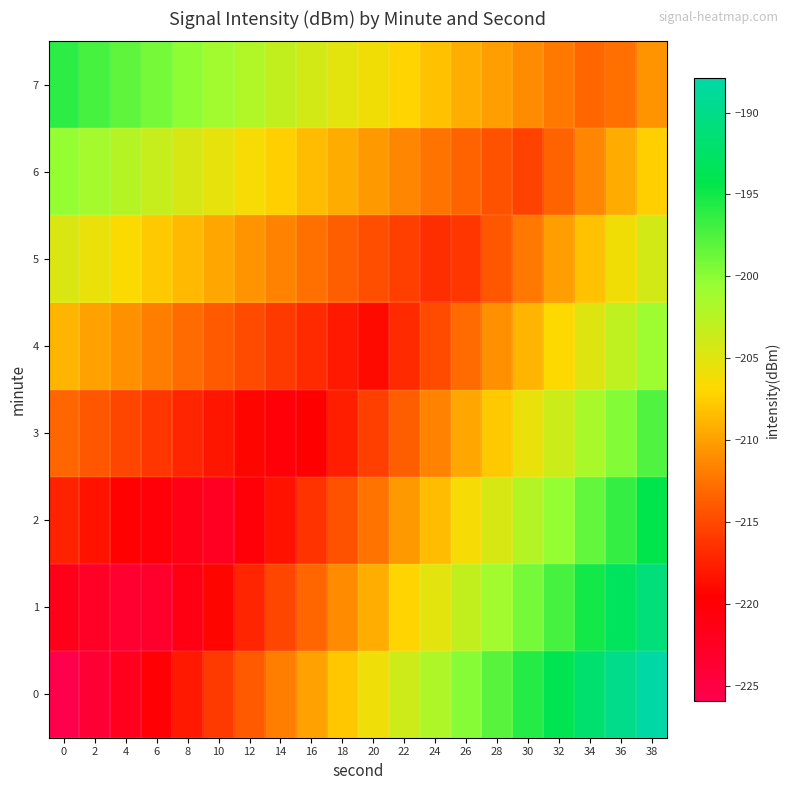

Count the number of categories in the chart.

20